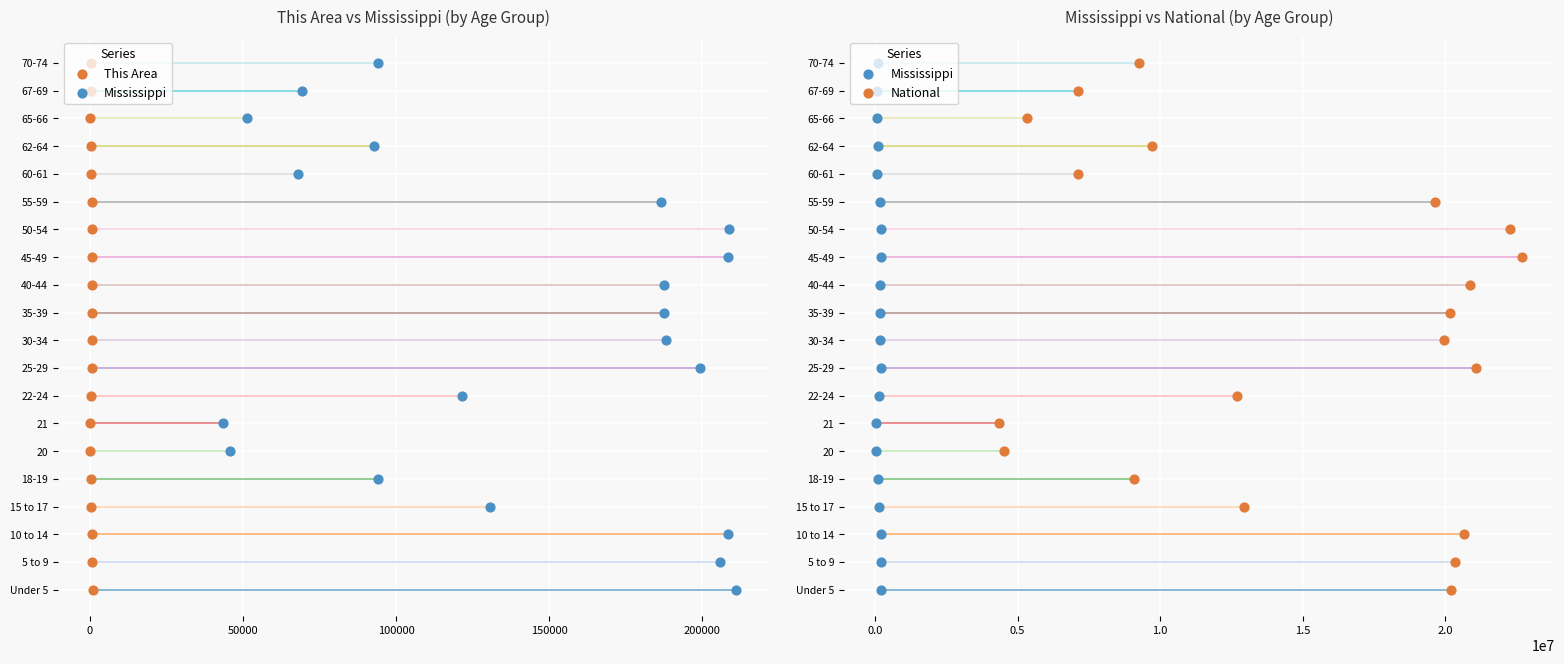

Is the value of National at 16 greater than the value of Mississippi at 13?

Yes